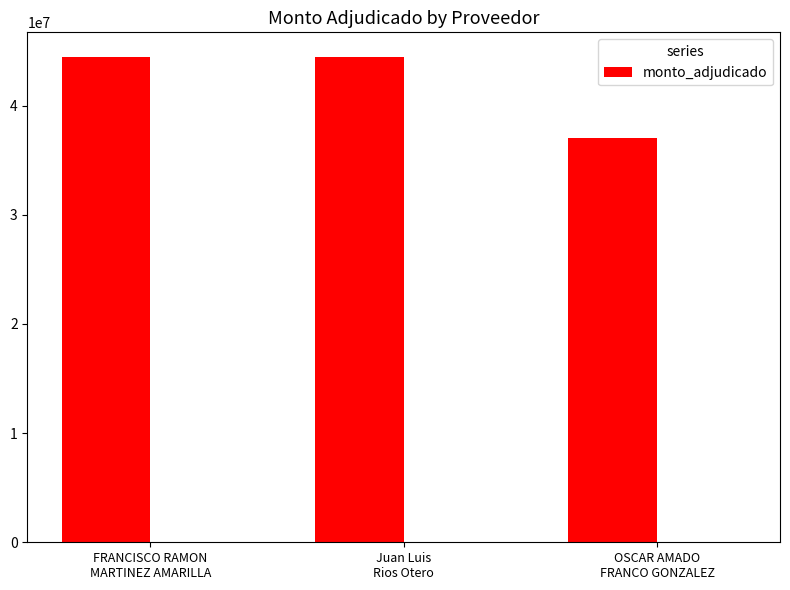

How many distinct data groups are displayed?

1